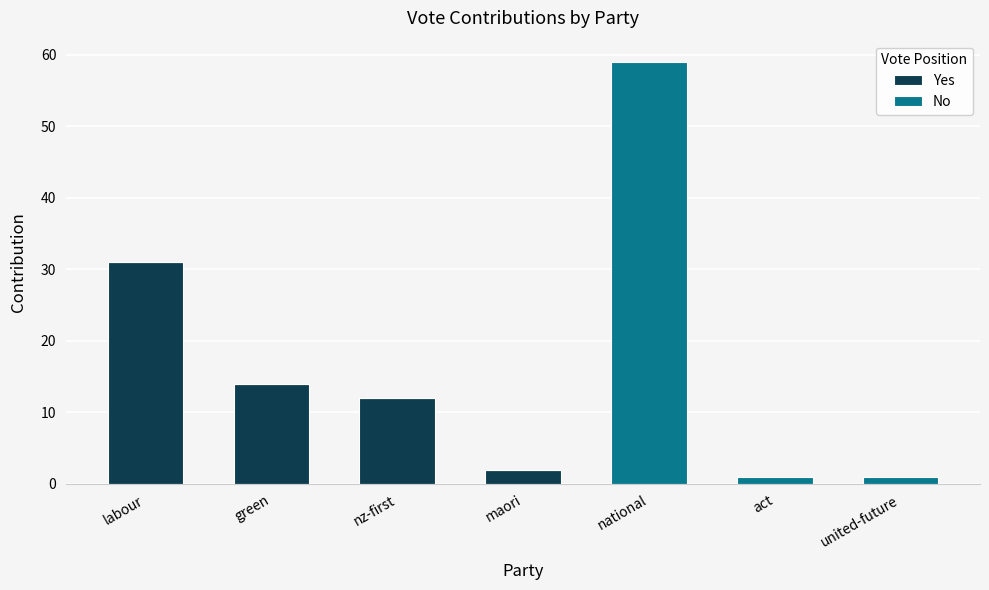

Reading left to right, what are the values for Yes?

labour=31	green=14	nz-first=12	maori=2	national=0	act=0	united-future=0